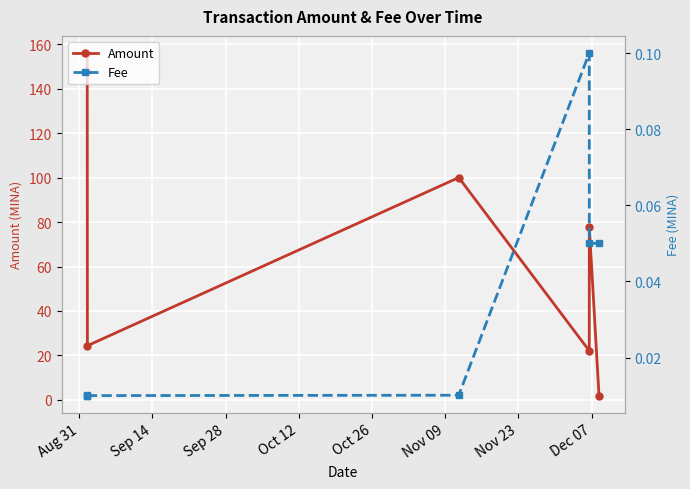

True or false: Fee and Amount intersect in this chart.

False